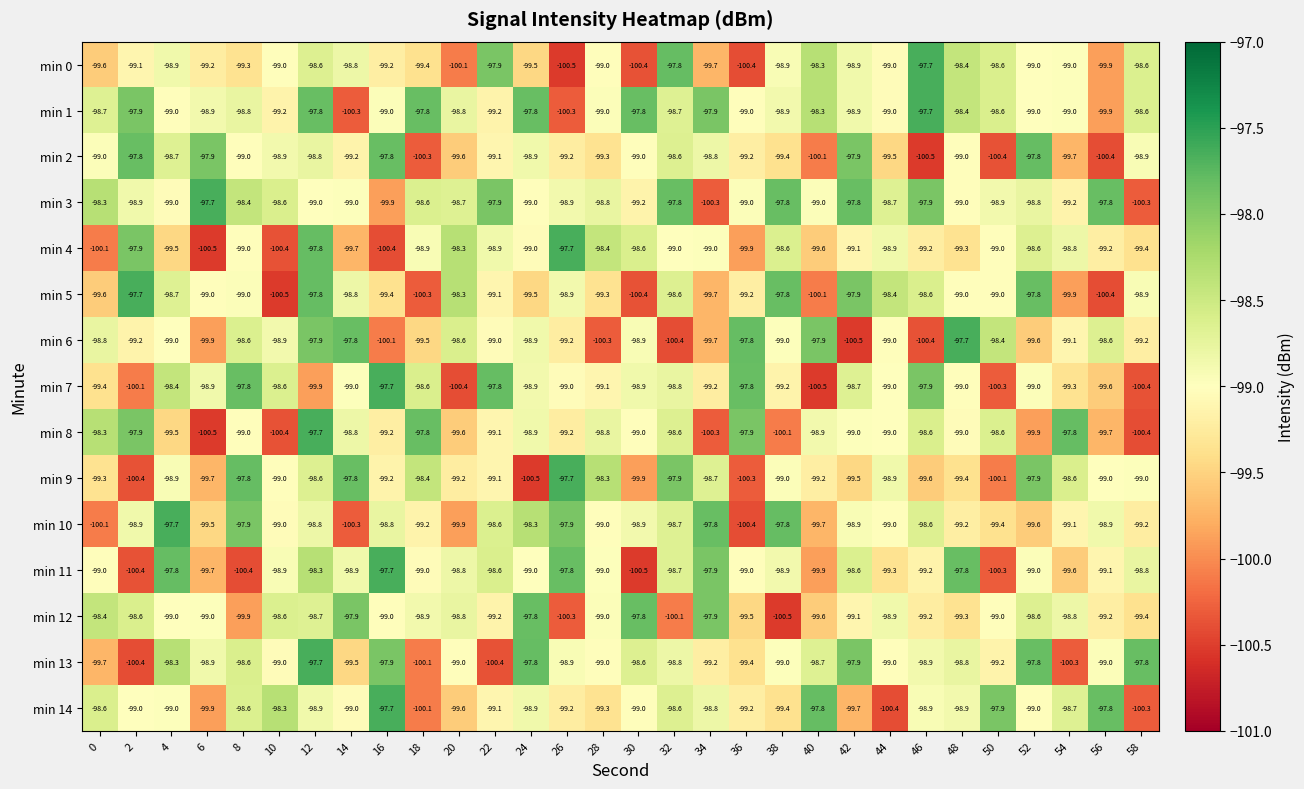

What is the difference between the maximum and minimum values in the min 7 series?

2.9